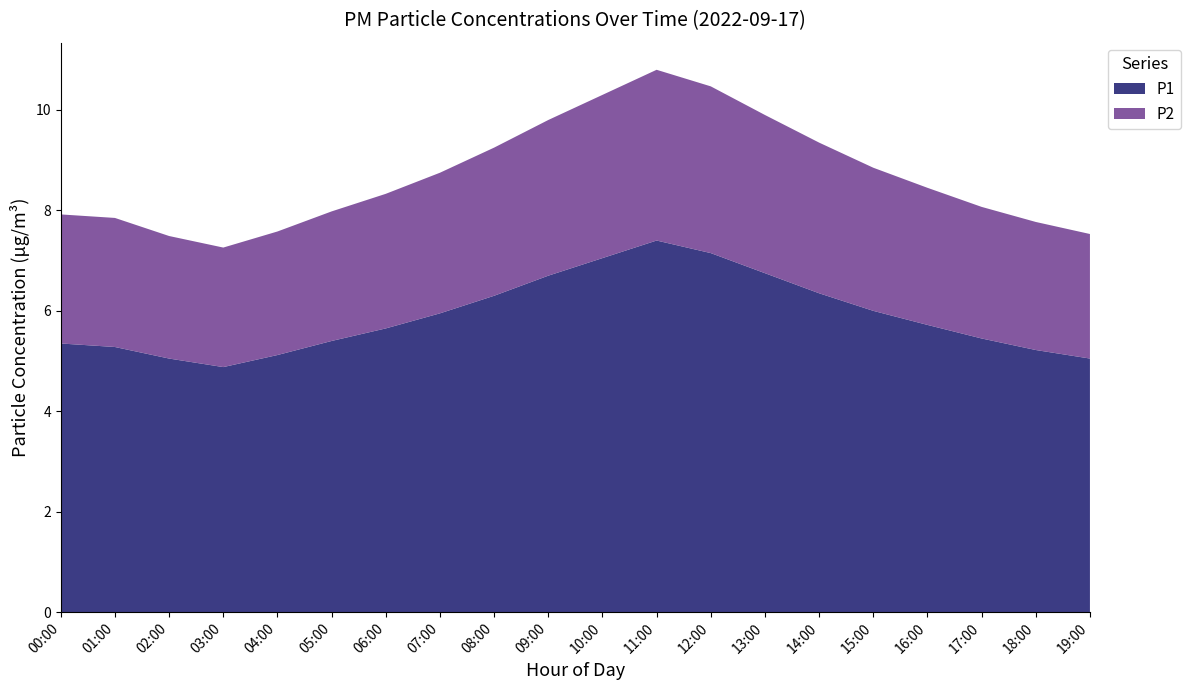

What is the lowest value of the P1 series?

4.9